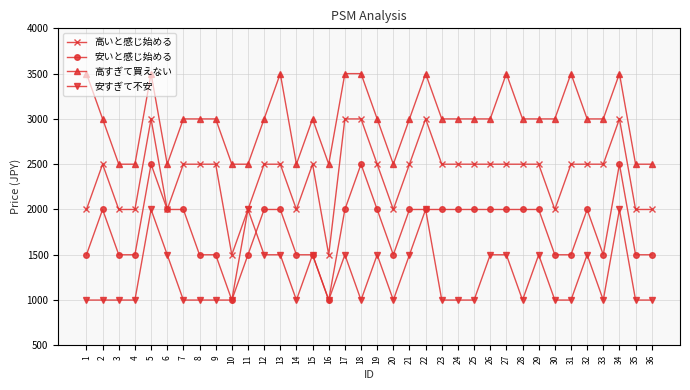

Rank the series by their maximum value, from lowest to highest.

安すぎて不安, 安いと感じ始める, 高いと感じ始める, 高すぎて買えない